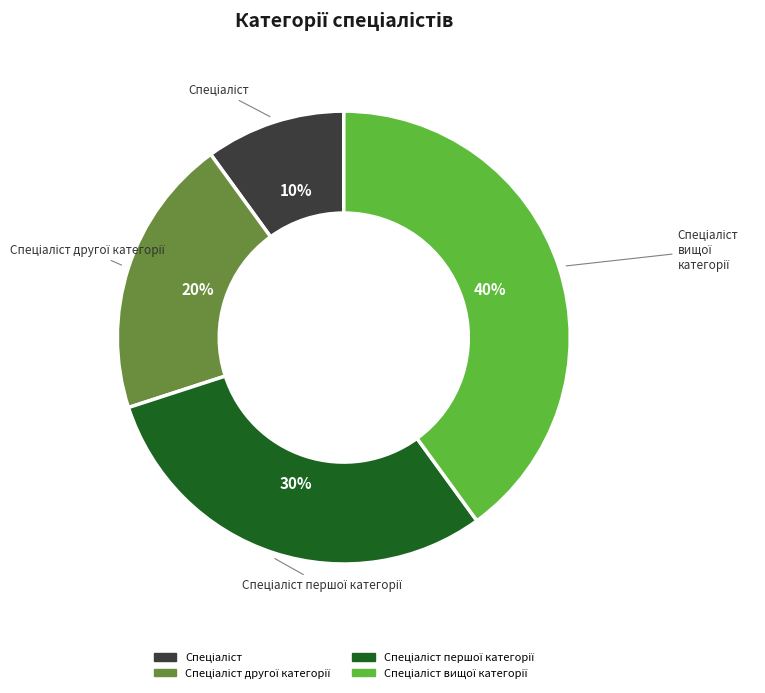

To the nearest percent, what is the average slice percentage?

25%